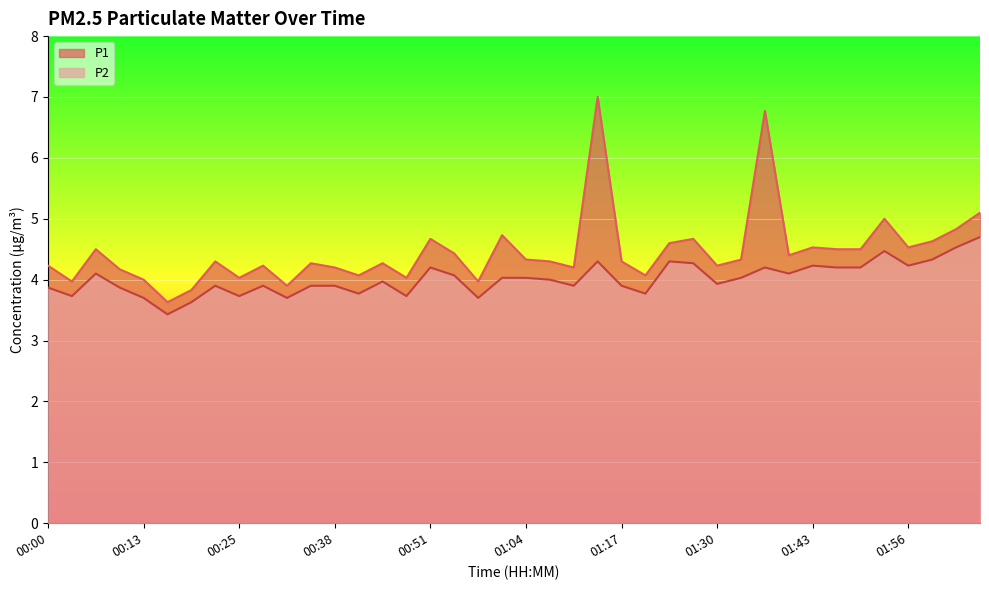

What is the label of the 20th point from the right?

01:04